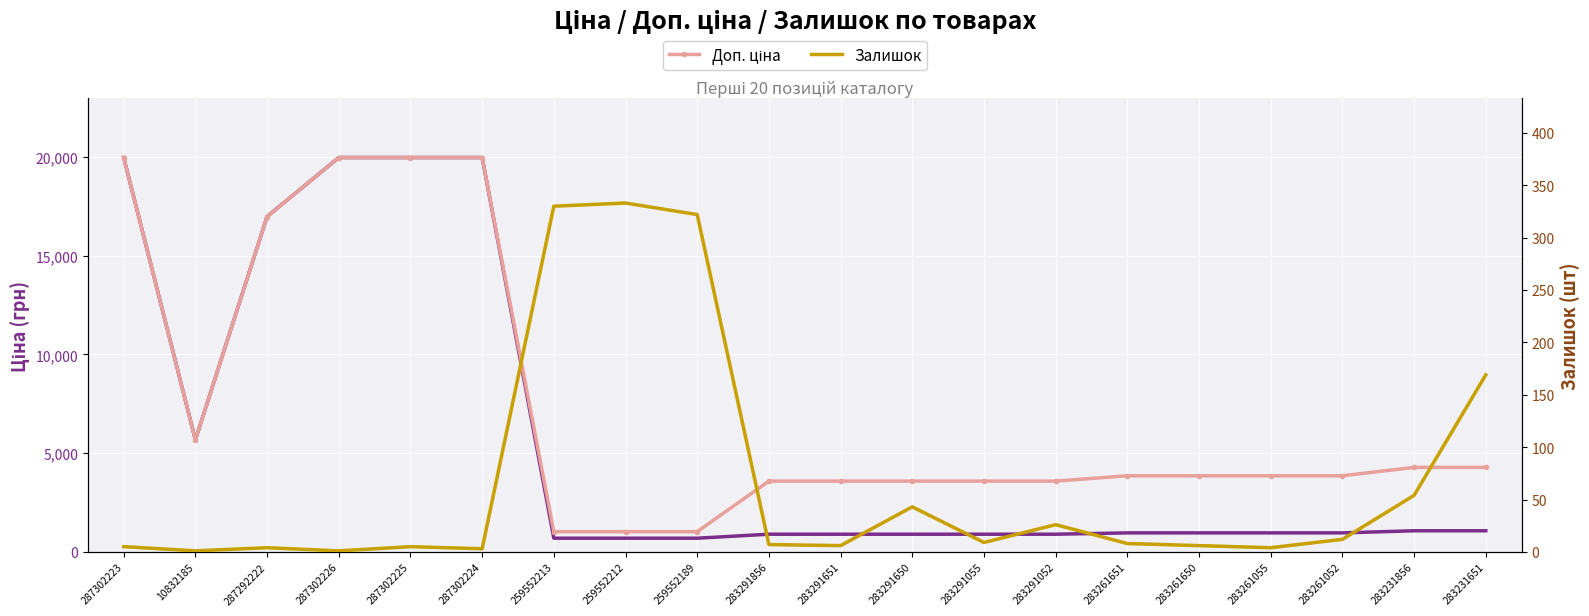

Where is Доп. ціна nearest to the value 10494?

10832185